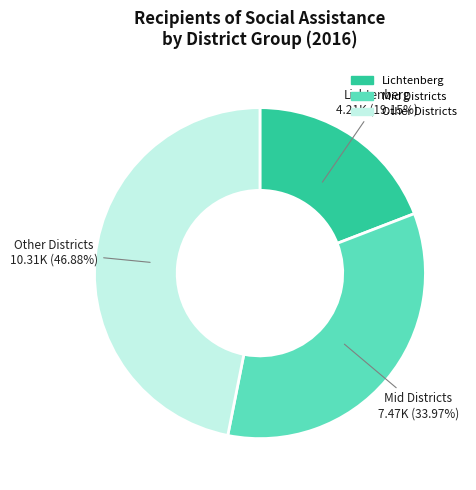

Is there any slice that represents more than half of the pie?

No